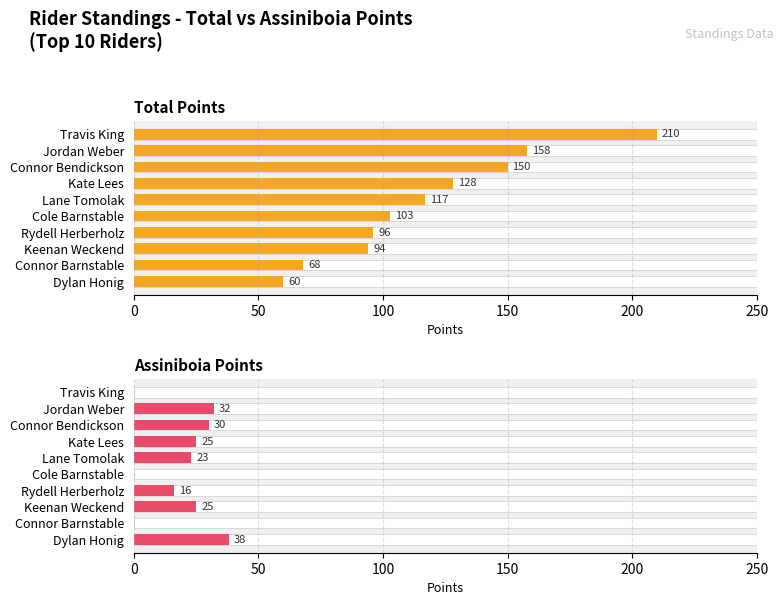

What is the average value of the Total Points series?

118